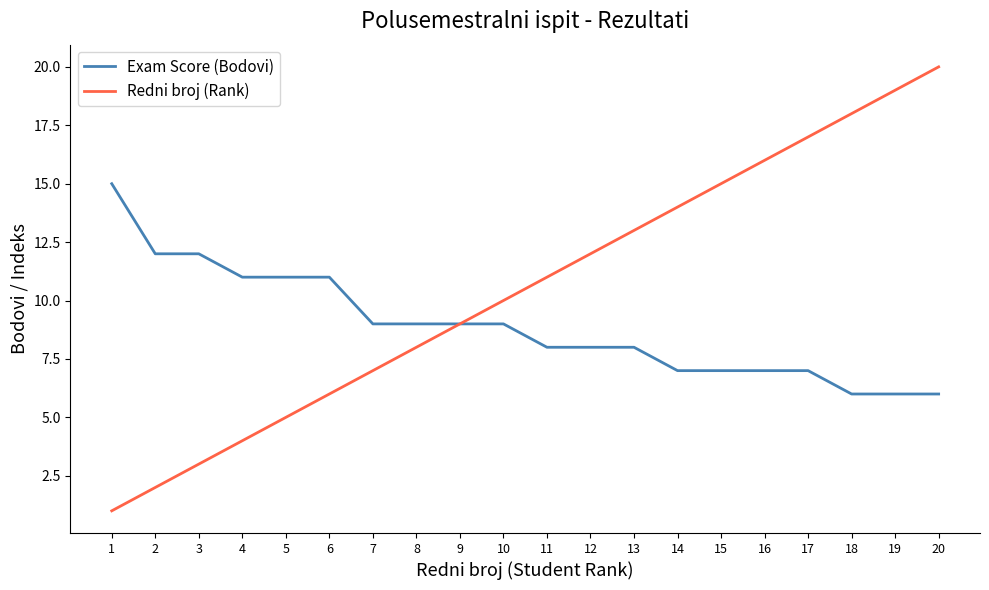

Is it true that Exam Score (Bodovi) equals 17 at 4?

False